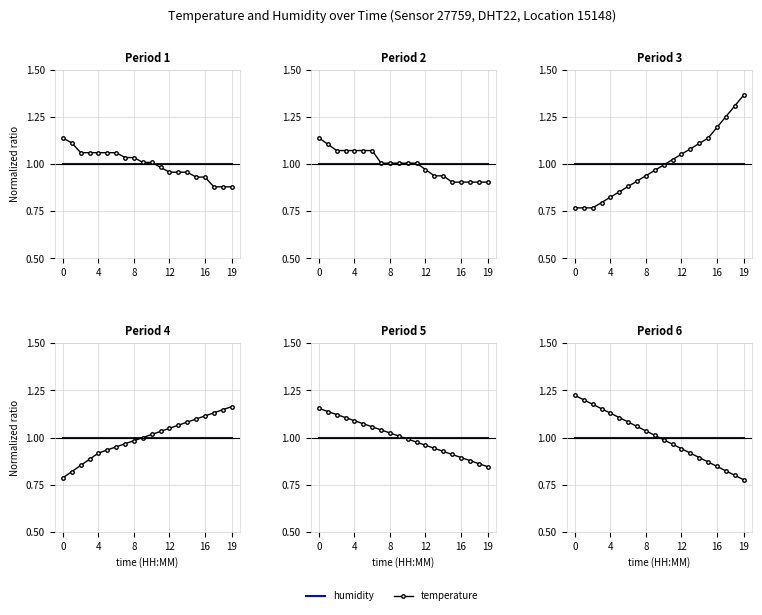

What is the average value of the temperature series?

1.0